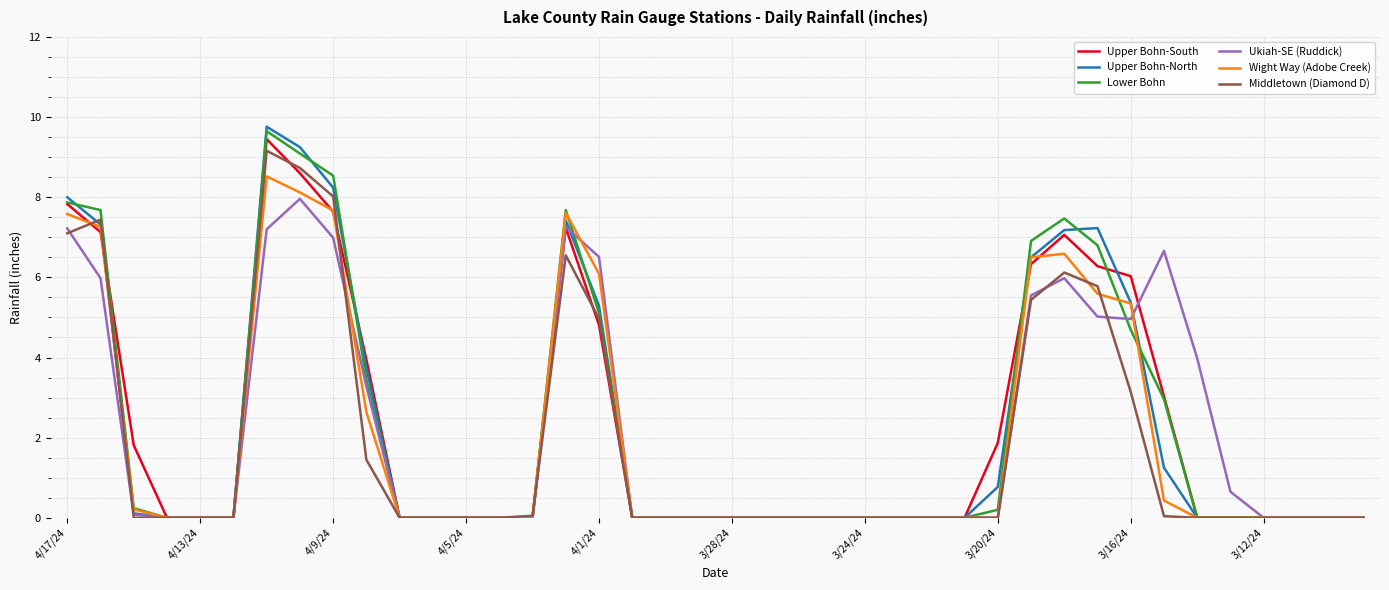

How many distinct data groups are displayed?

6